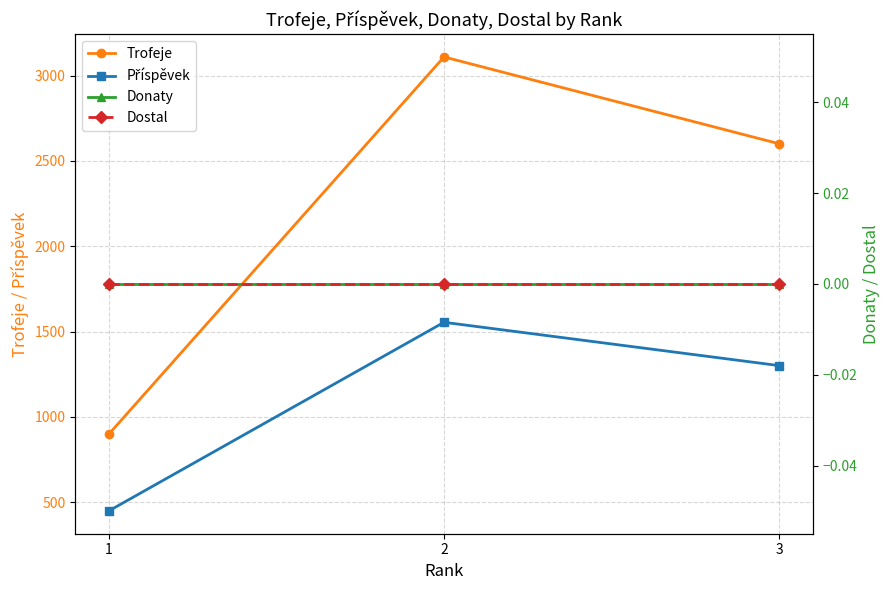

Reading left to right, list all the values displayed in this chart.

Trofeje: 1=897	2=3109	3=2600
Příspěvek: 1=448	2=1554	3=1300
Donaty: 1=0	2=0	3=0
Dostal: 1=0	2=0	3=0